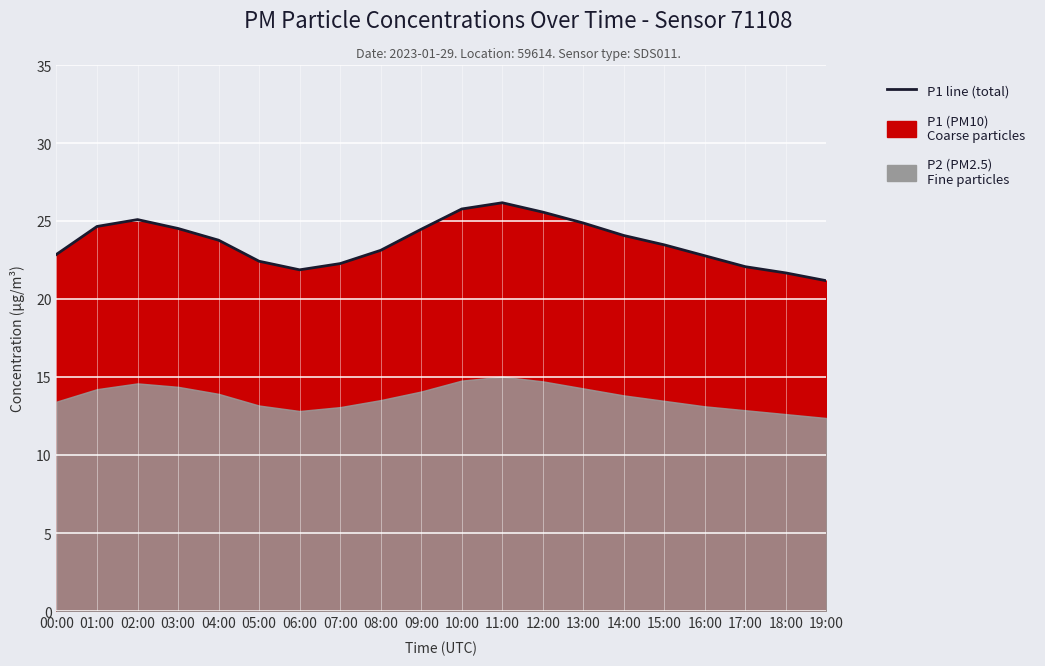

True or false: the data shows 7.3 at 14:00.

False